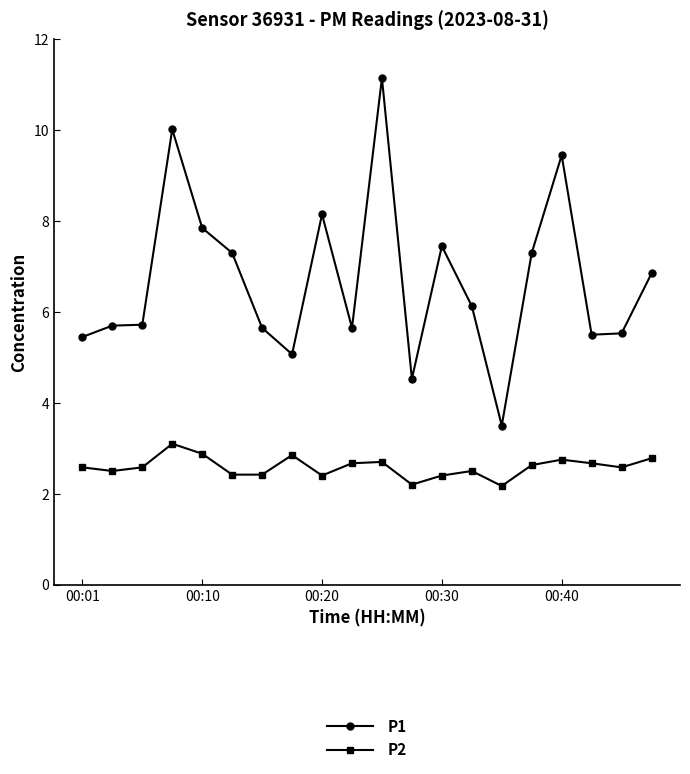

True or false: P2 and P1 cross at least once.

False